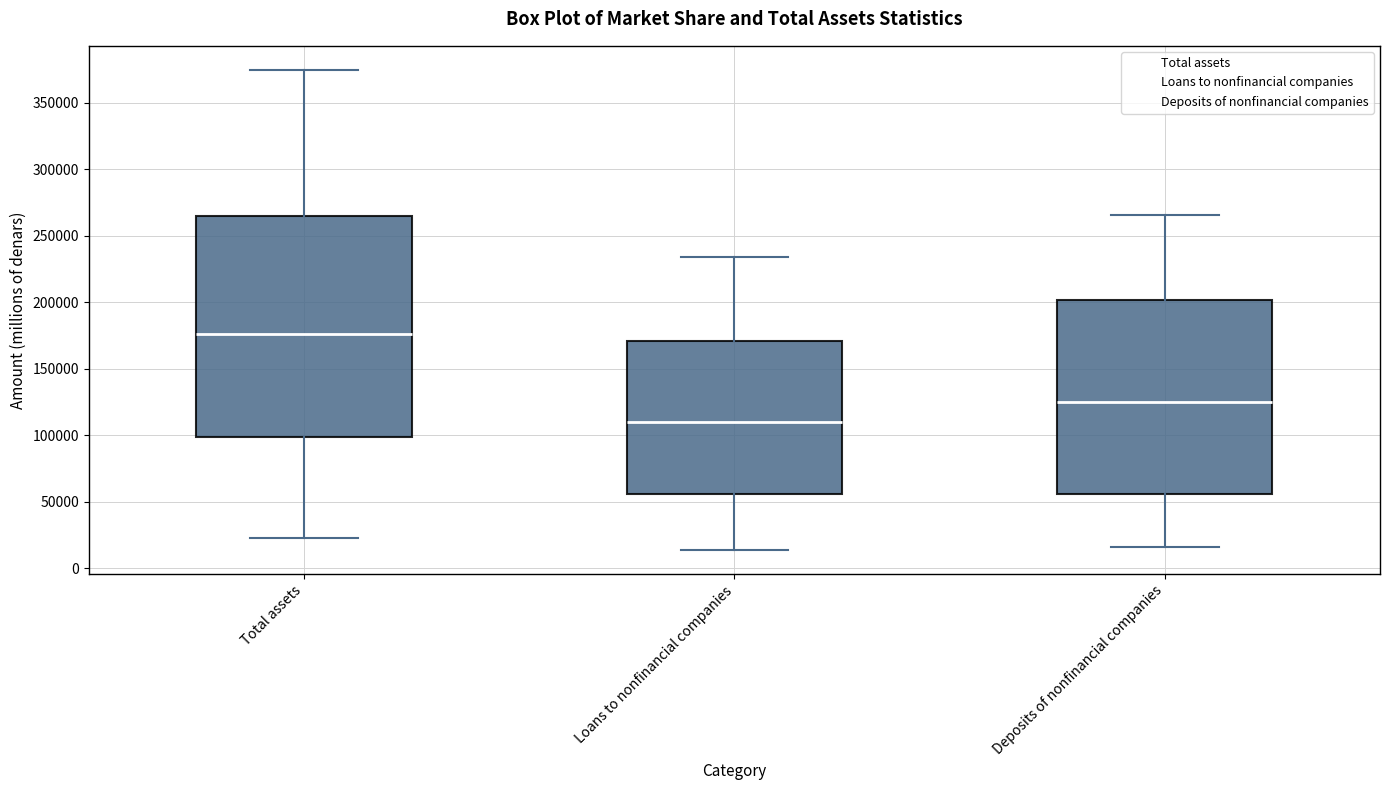

Reading left to right, read every box against the y-axis: the position of its median line, the range the box covers, and the ends of its whiskers. The values are not printed on the chart, so give them approximately, as read against the axis.

Total assets: median 175000, box 100000 to 265000, whiskers 25000 to 375000
Loans to nonfinancial companies: median 110000, box 55000 to 170000, whiskers 15000 to 235000
Deposits of nonfinancial companies: median 125000, box 55000 to 200000, whiskers 15000 to 265000